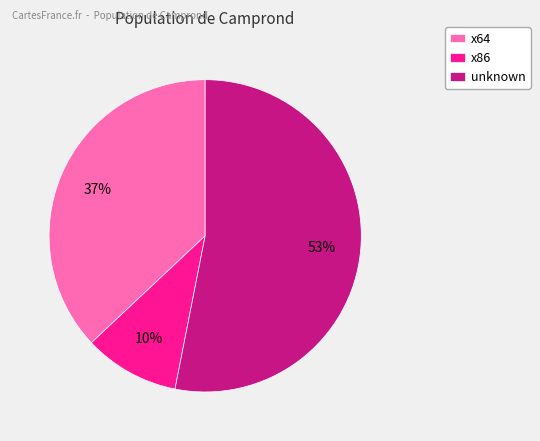

Which category has the biggest portion of the pie?

unknown